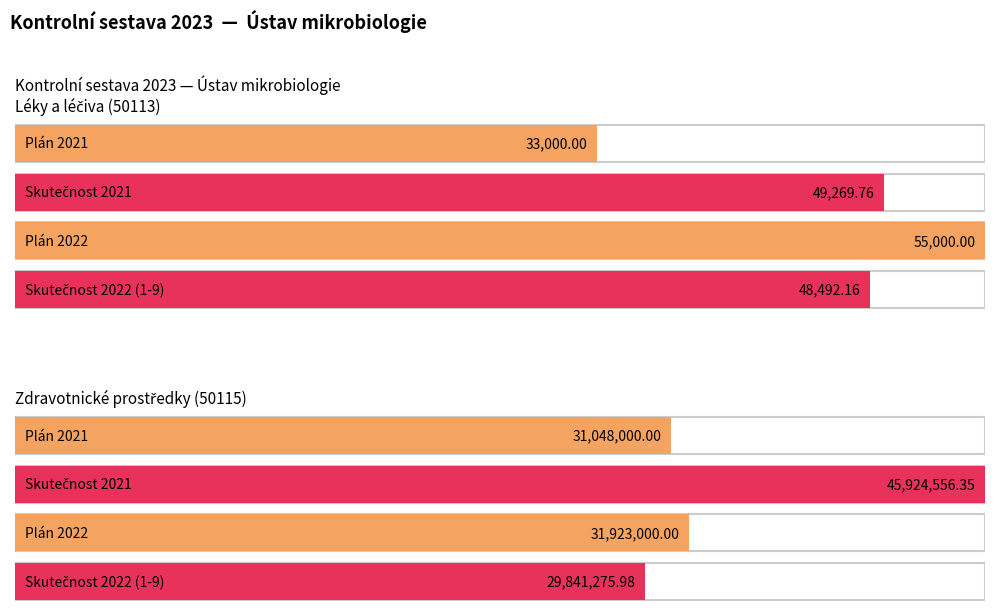

What is the sum of the Plán 2021 values at Zdravotnické prostředky (50115) and Léky a léčiva (50113)?

31081000.0